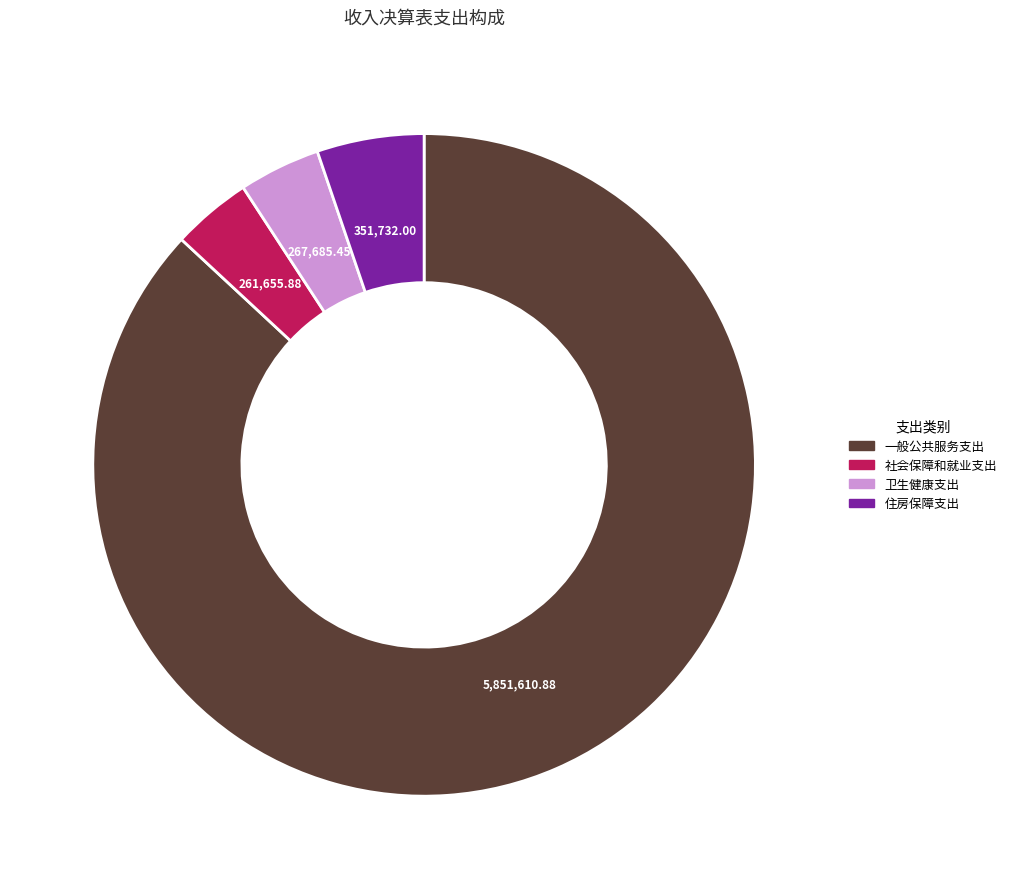

What is the ratio of the value at 一般公共服务支出 to the value at 住房保障支出?

16.6